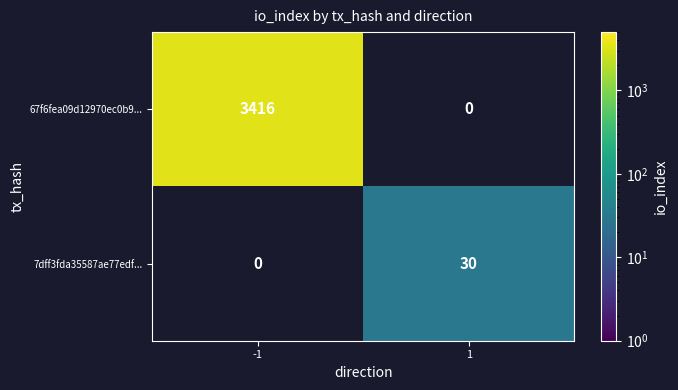

Which series has the widest spread of values?

67f6fea09d12970ec0b9...